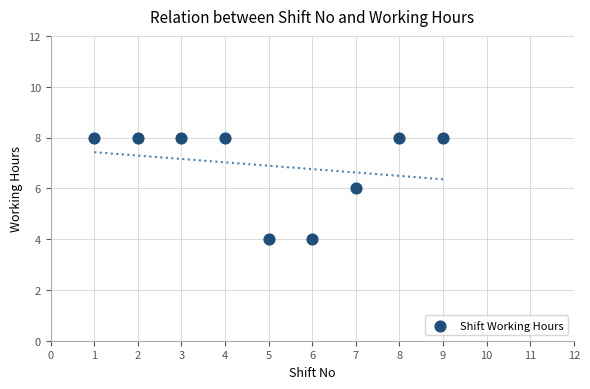

What is the range of X values (max minus min)?

8.0